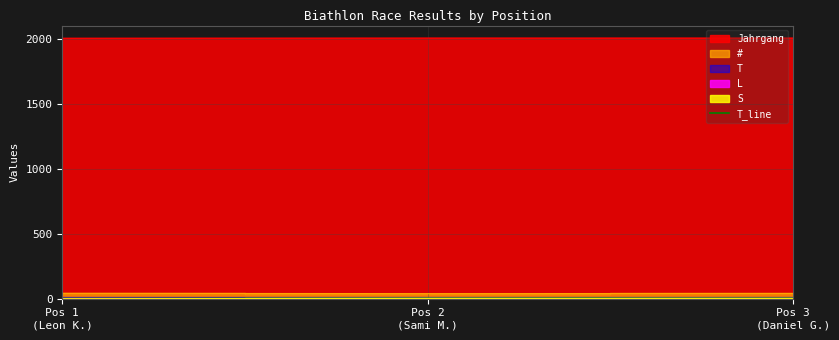

How many data points does each series have?

3